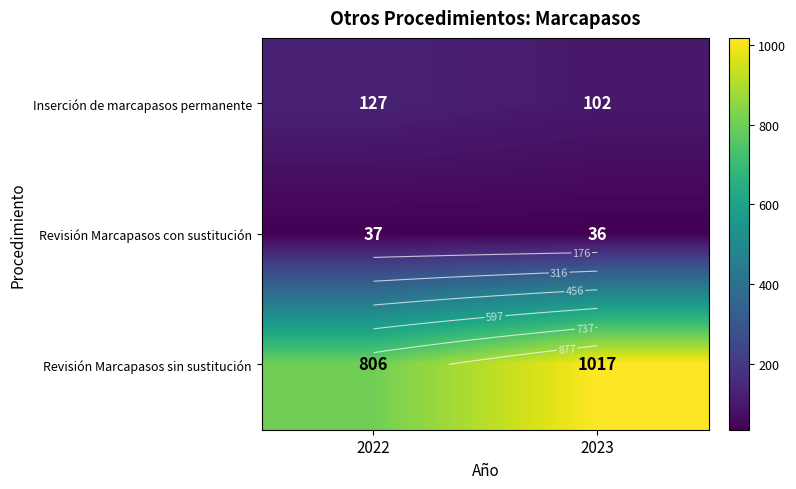

What is the sum of all Inserción de marcapasos permanente values?

229